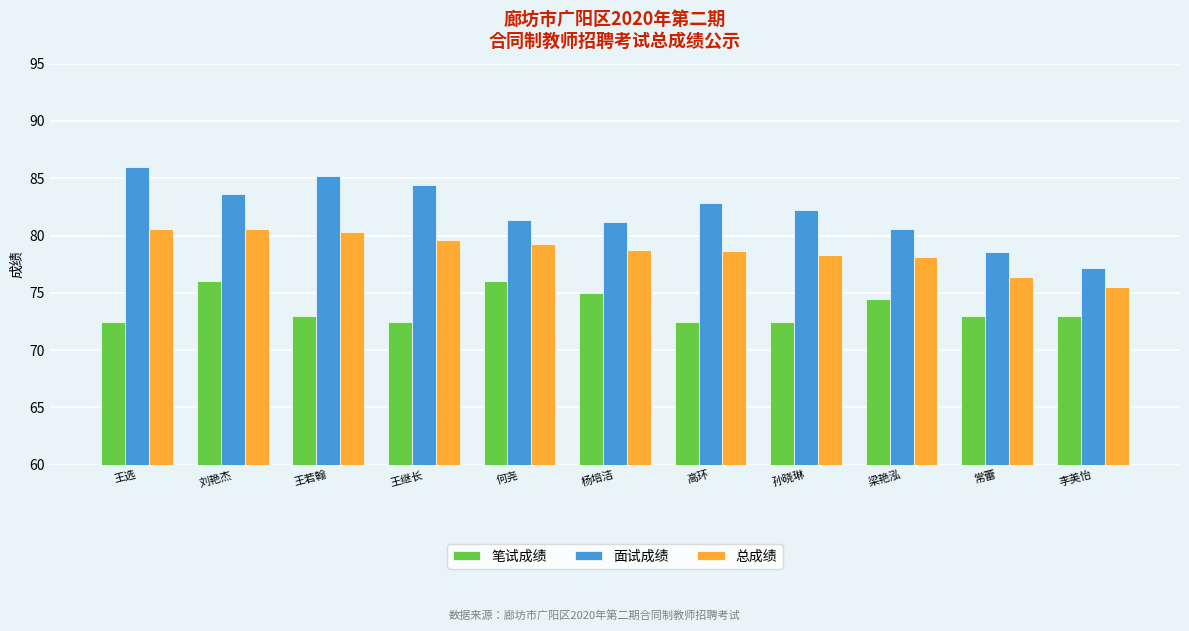

Reading left to right, extract all data points from this chart.

笔试成绩: 王选=72.5	刘艳杰=76.0	王若翰=73.0	王继长=72.5	何尧=76.0	杨培洁=75.0	高环=72.5	孙晓琳=72.5	梁艳泓=74.5	常蕾=73.0	李美怡=73.0
面试成绩: 王选=86.0	刘艳杰=83.6	王若翰=85.2	王继长=84.4	何尧=81.4	杨培洁=81.2	高环=82.8	孙晓琳=82.2	梁艳泓=80.6	常蕾=78.6	李美怡=77.2
总成绩: 王选=80.6	刘艳杰=80.6	王若翰=80.3	王继长=79.6	何尧=79.2	杨培洁=78.7	高环=78.7	孙晓琳=78.3	梁艳泓=78.2	常蕾=76.4	李美怡=75.5